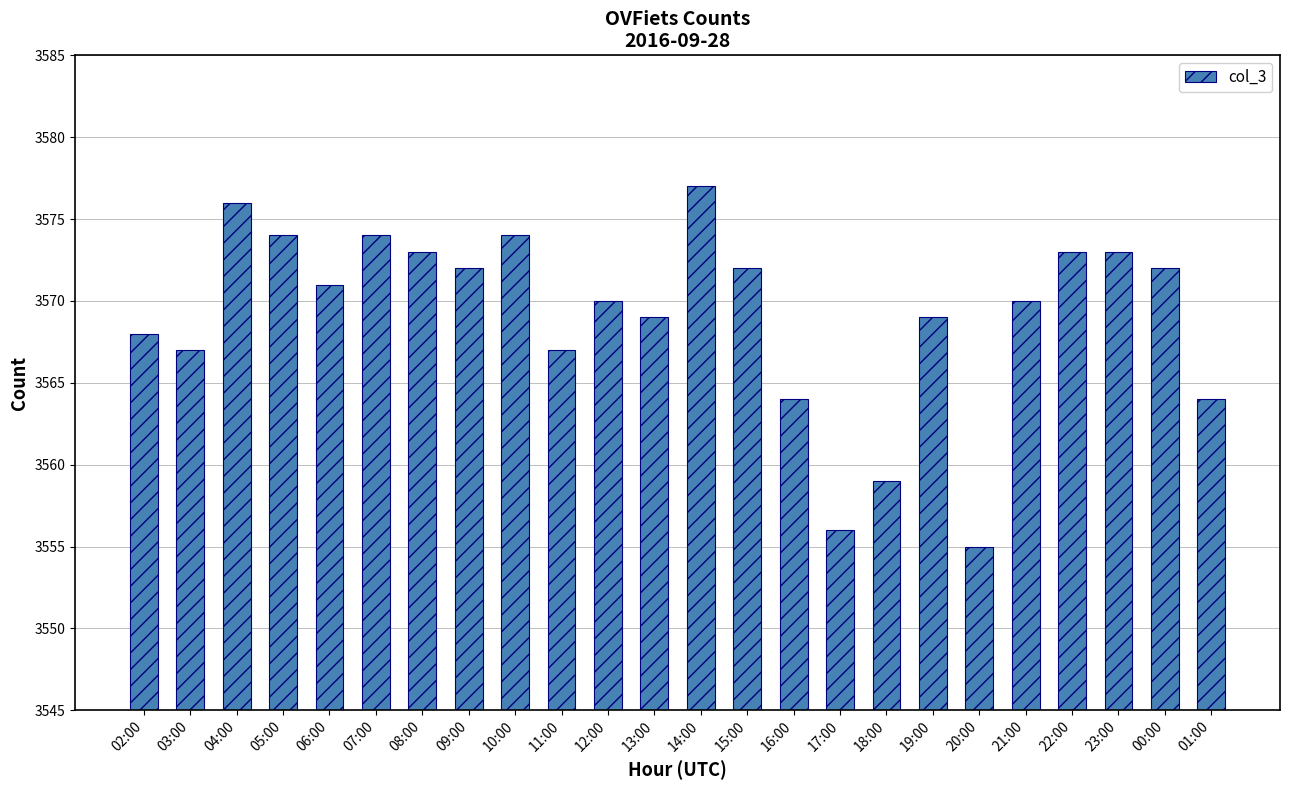

Which category has the highest value across all series?

14:00